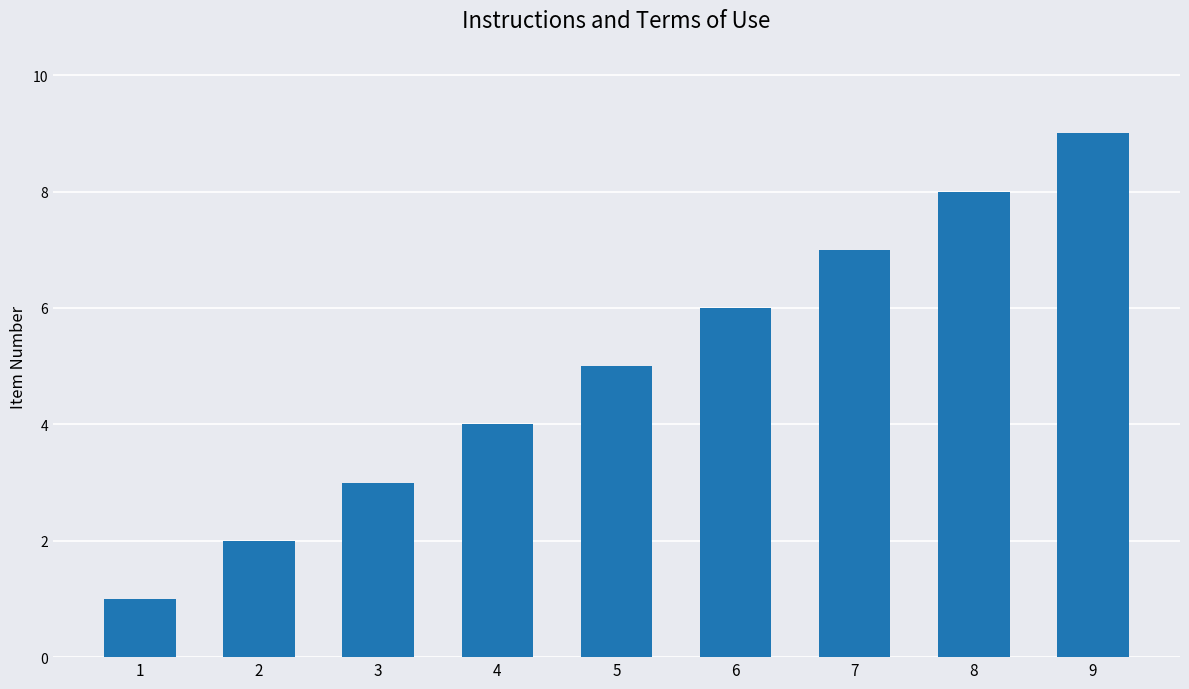

Reading right to left, extract all data points from this chart.

9=9	8=8	7=7	6=6	5=5	4=4	3=3	2=2	1=1